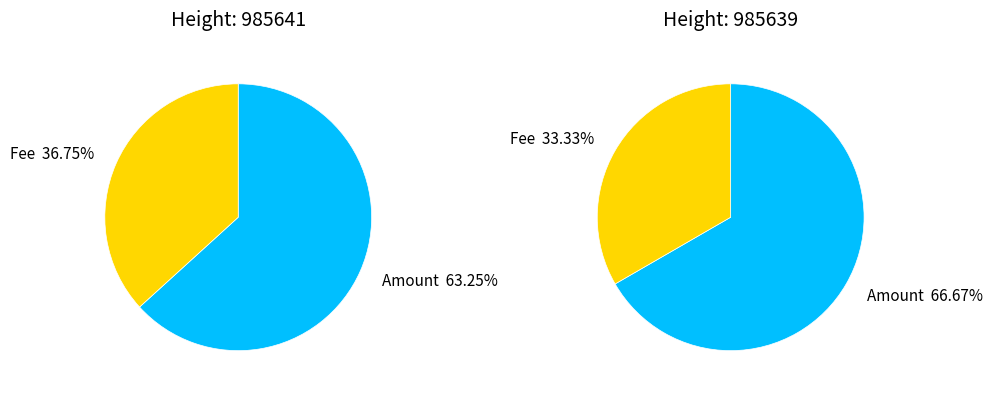

Combined, what portion of the pie is 985641 and 985639?

100.0%